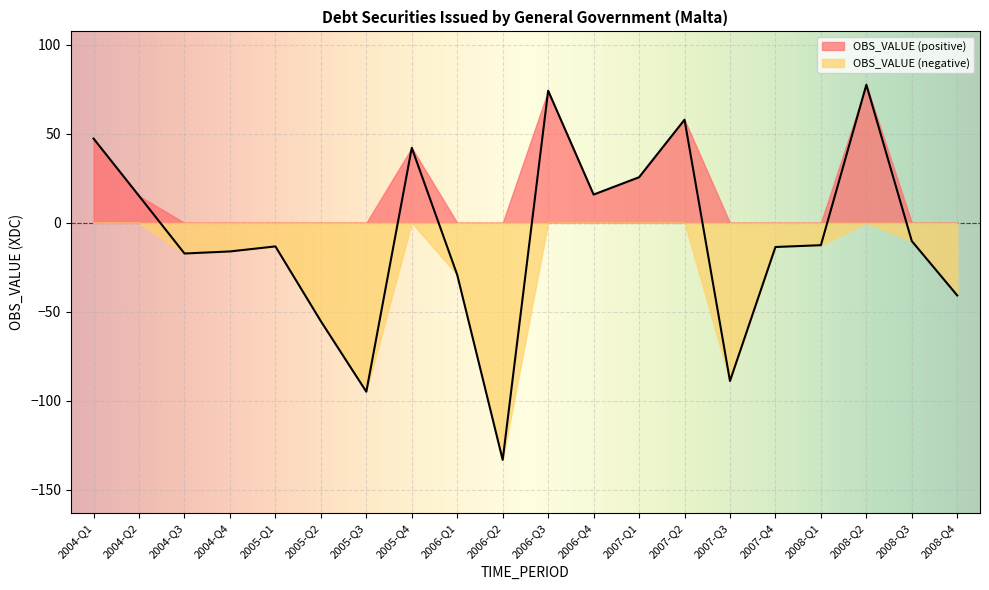

What is the difference between the maximum and second lowest values?

172.6